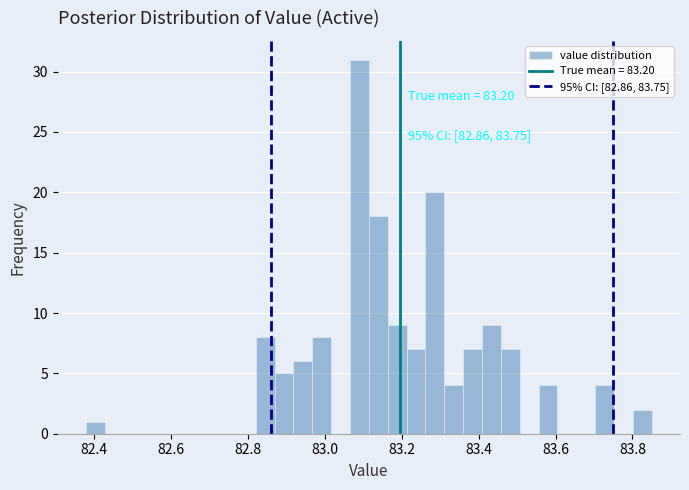

Around what value on the x-axis is the tallest bar? Give the approximate position of its centre, as read against the axis.

83.10